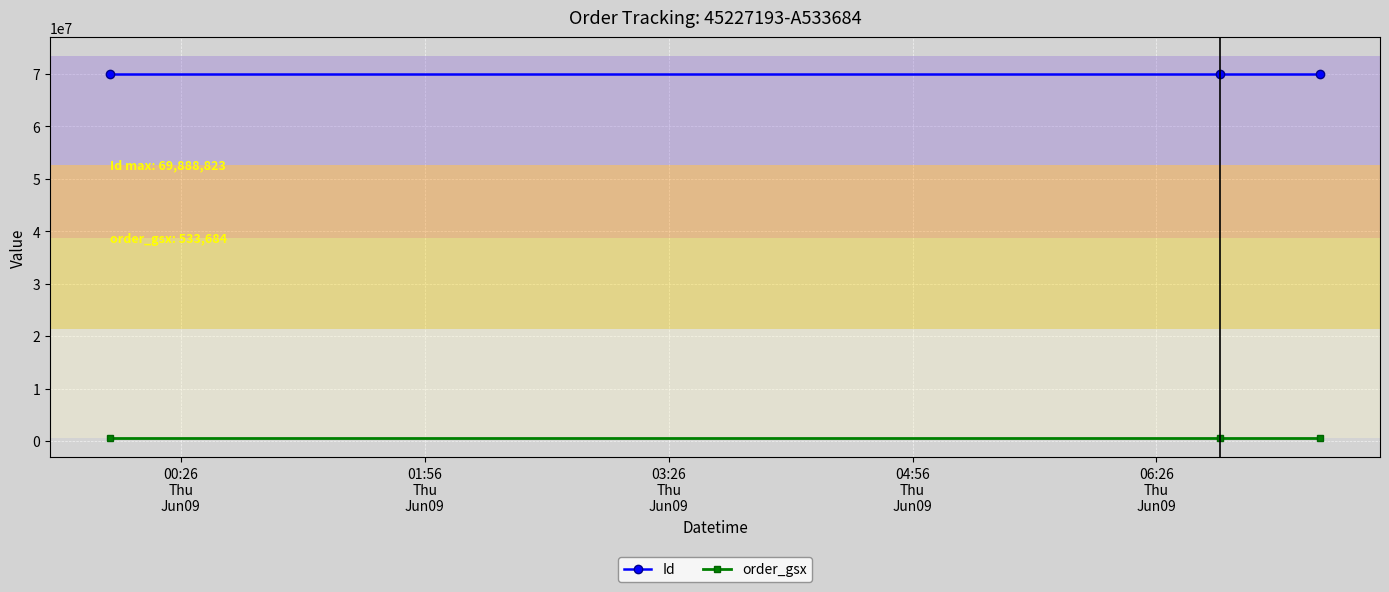

List the series in order of their overall mean, highest first.

Id, order_gsx